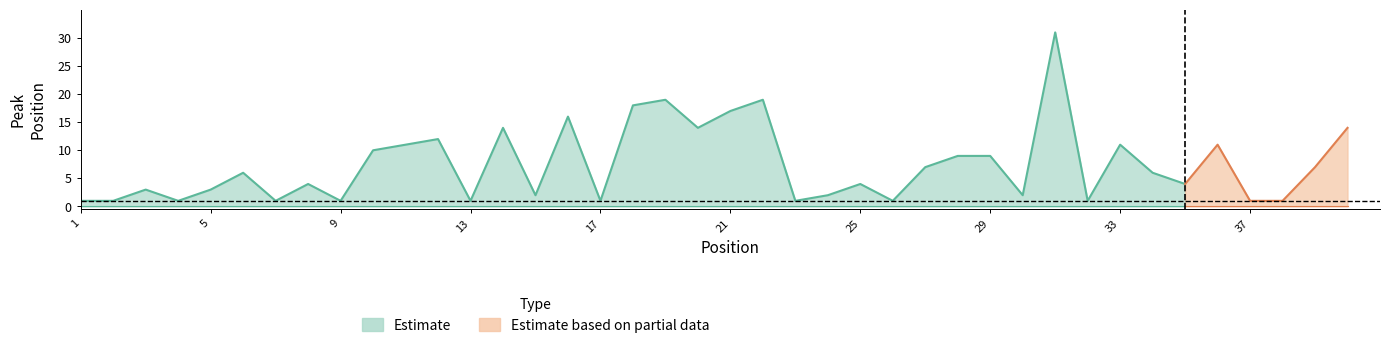

How many lines are shown in the chart?

2